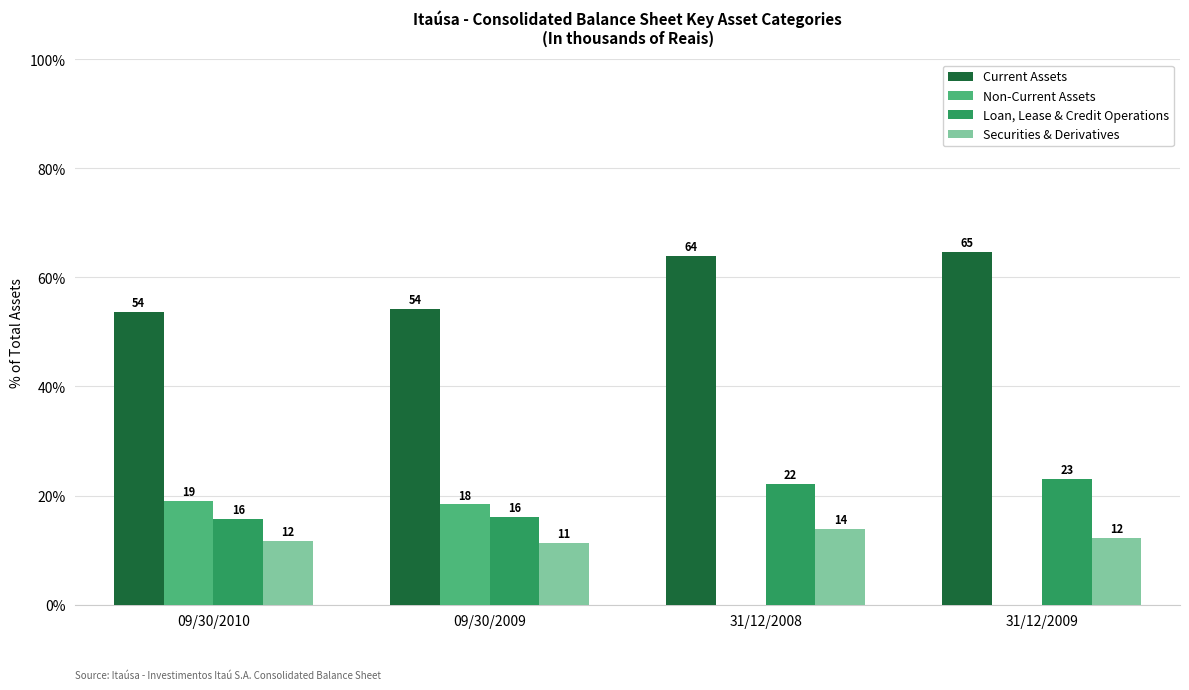

Which series changed the most between 09/30/2010 and 31/12/2008?

Non-Current Assets